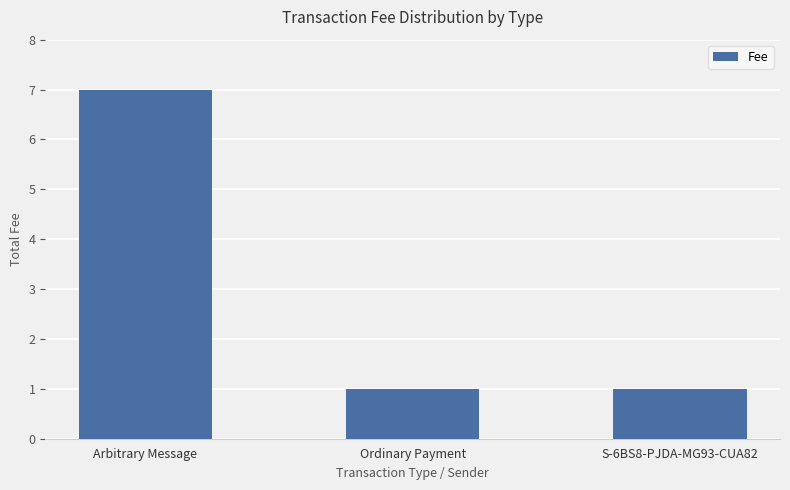

What is the average value?

3